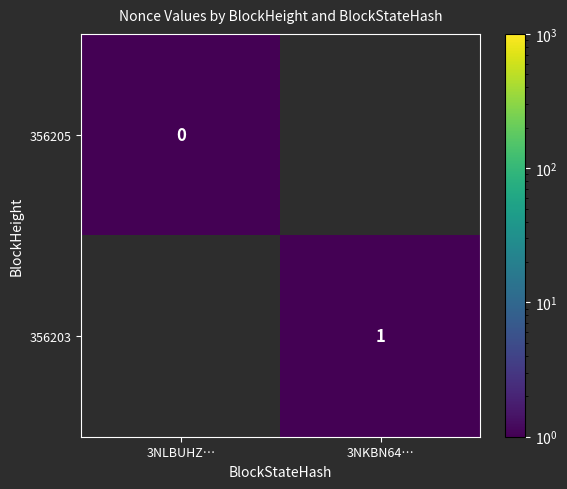

True or false: 356203 has a value of 1.0 at 3NKBN64….

True